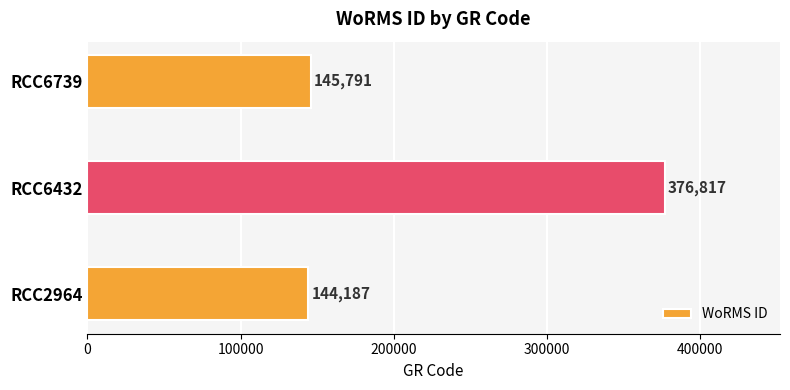

What is the average value?

222265